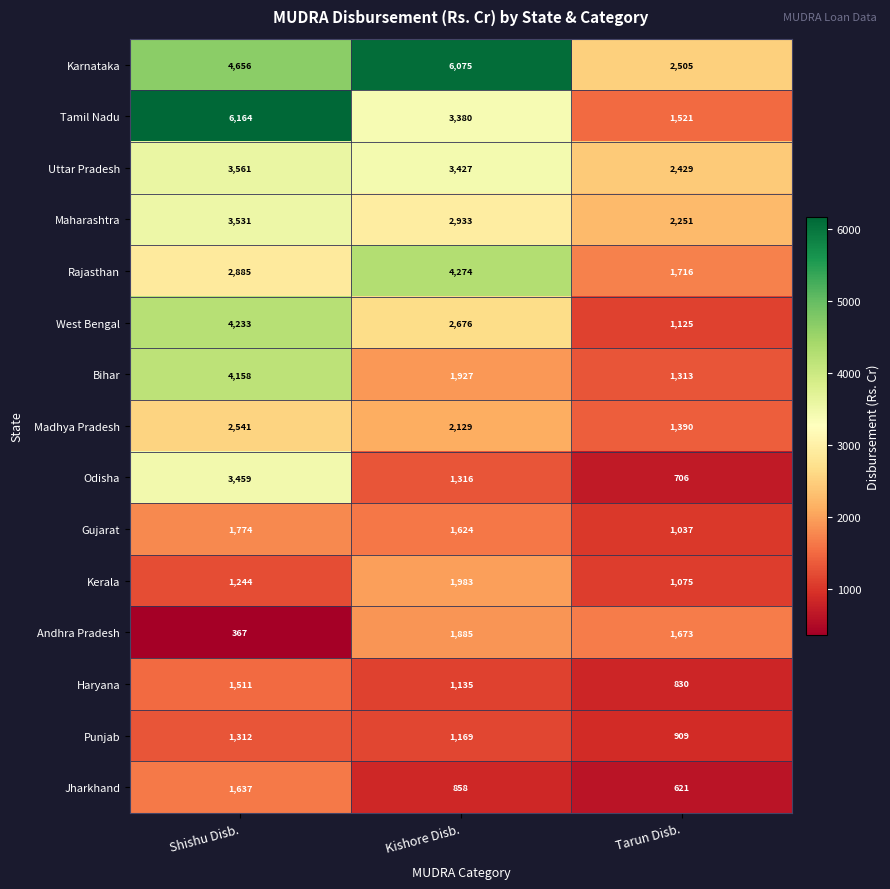

Which series changed the most between Shishu Disb. and Tarun Disb.?

Tamil Nadu